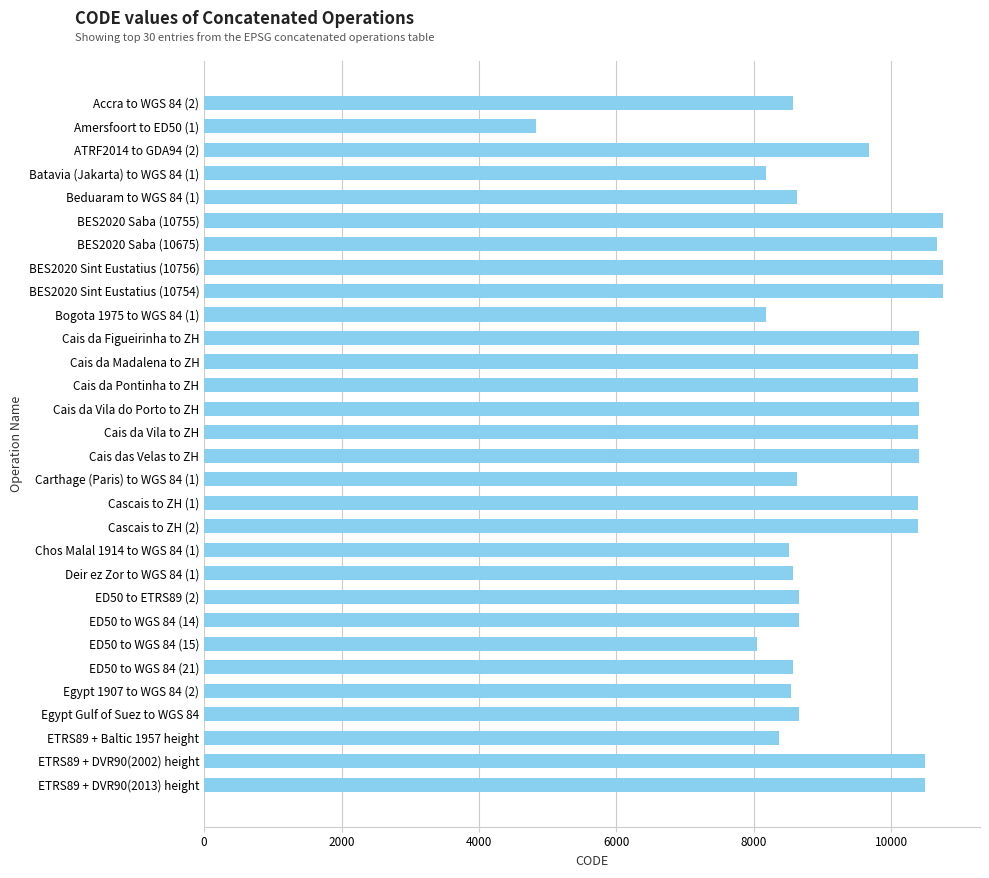

What is the change in value from Egypt 1907 to WGS 84 (2) to Bogota 1975 to WGS 84 (1)?

-363